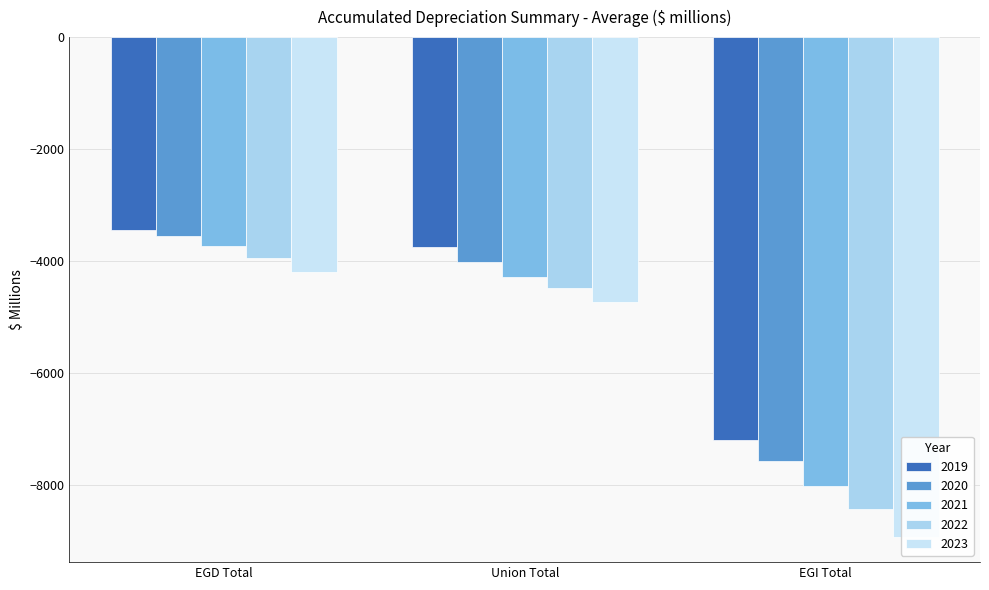

What is the label of the 1st bar from the left?

EGD Total